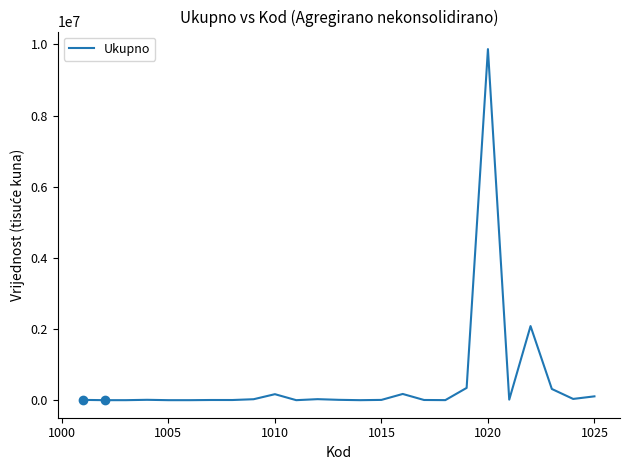

What is the difference between the maximum and minimum values?

9868320